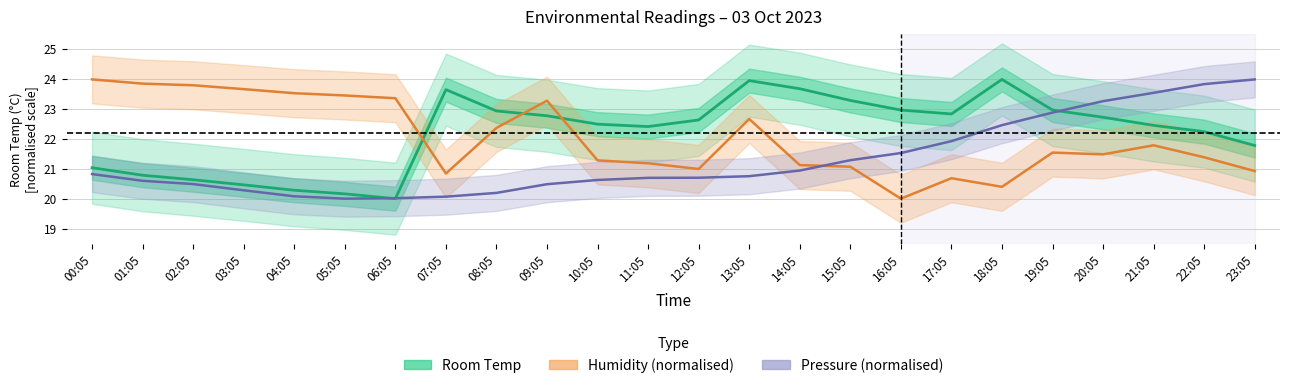

How many data points in Room Temp are less than 22?

8